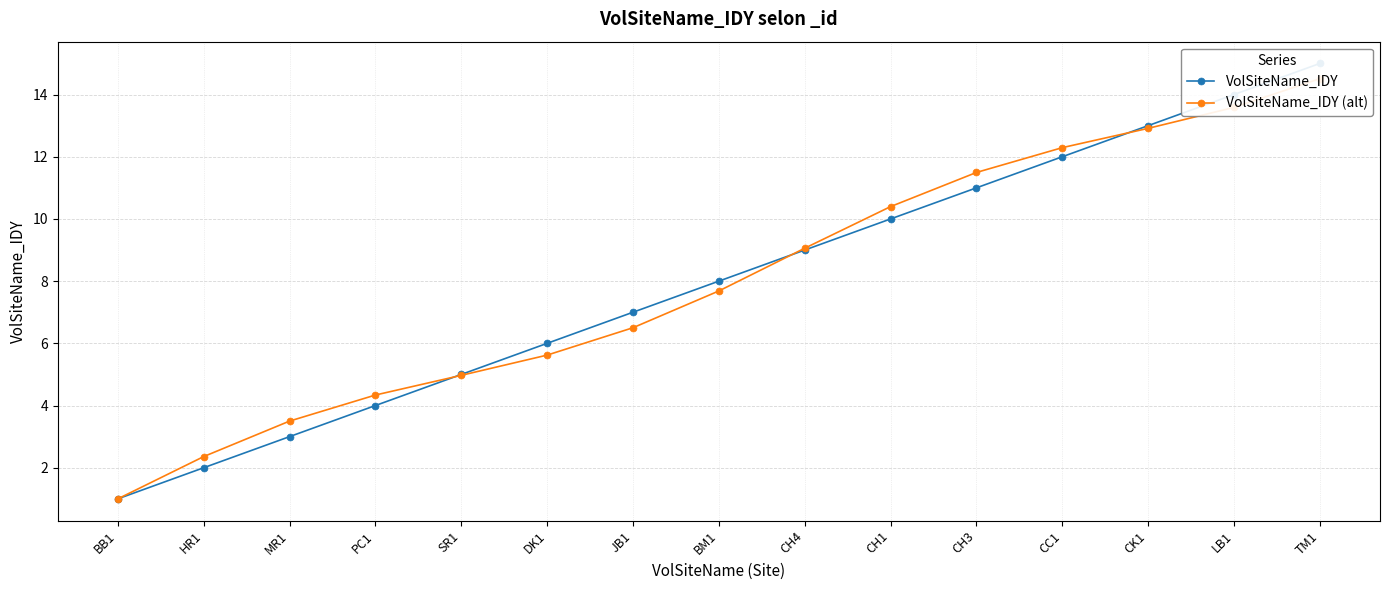

Rank the series by their maximum value, from lowest to highest.

VolSiteName_IDY (alt), VolSiteName_IDY